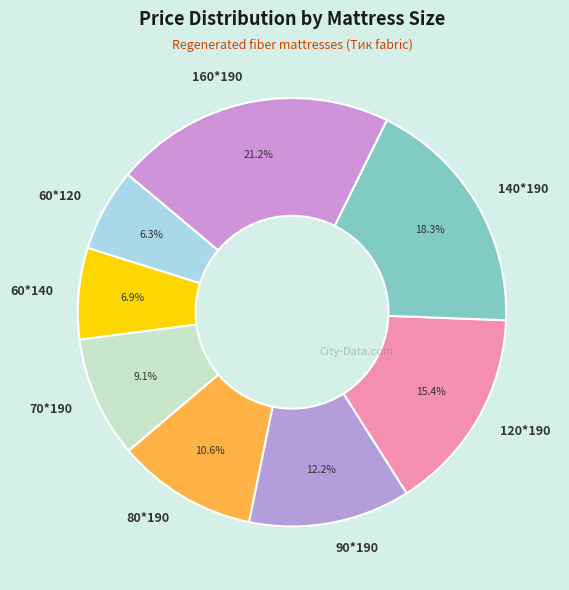

To the nearest percent, what portion does 140*190 represent?

18%